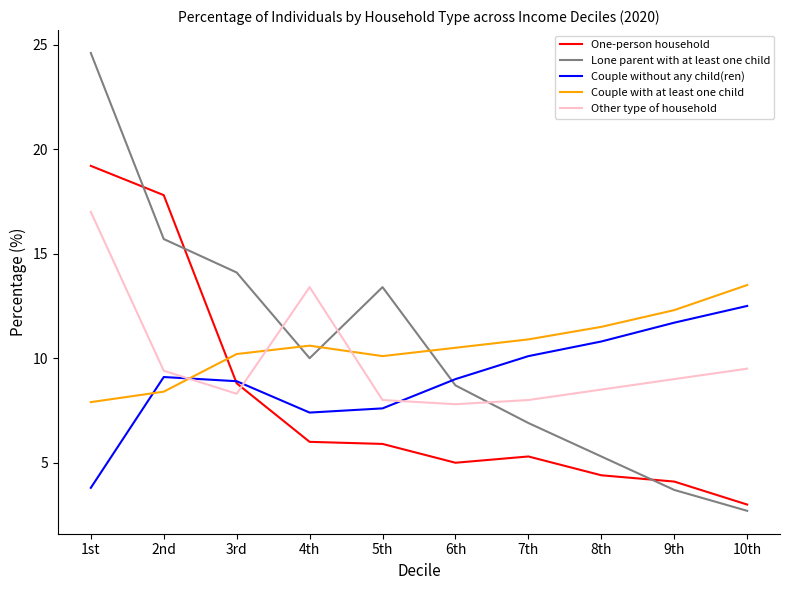

What is the difference between the highest and lowest values at 2nd?

9.4